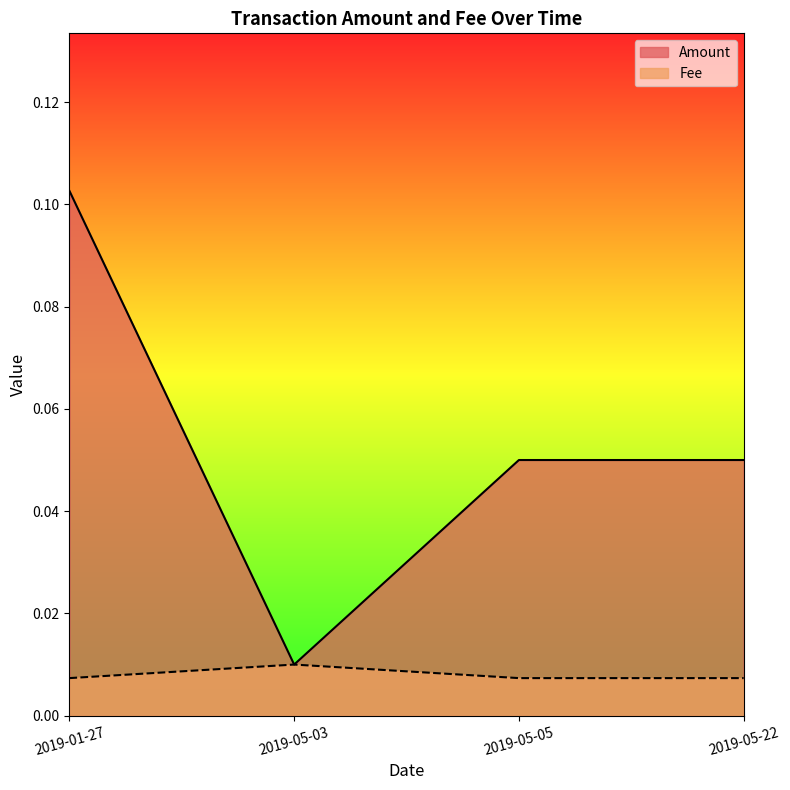

What is the sum of all Amount values?

0.2